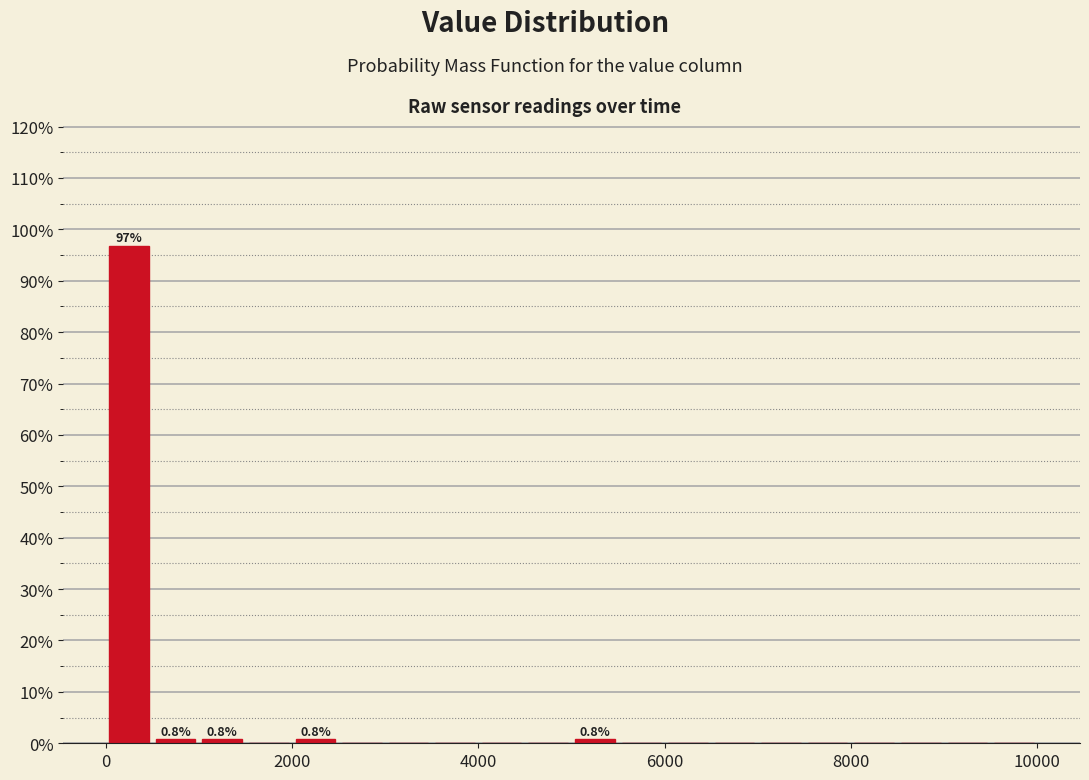

Around what value on the x-axis is the tallest bar? Give the approximate position of its centre, as read against the axis.

200